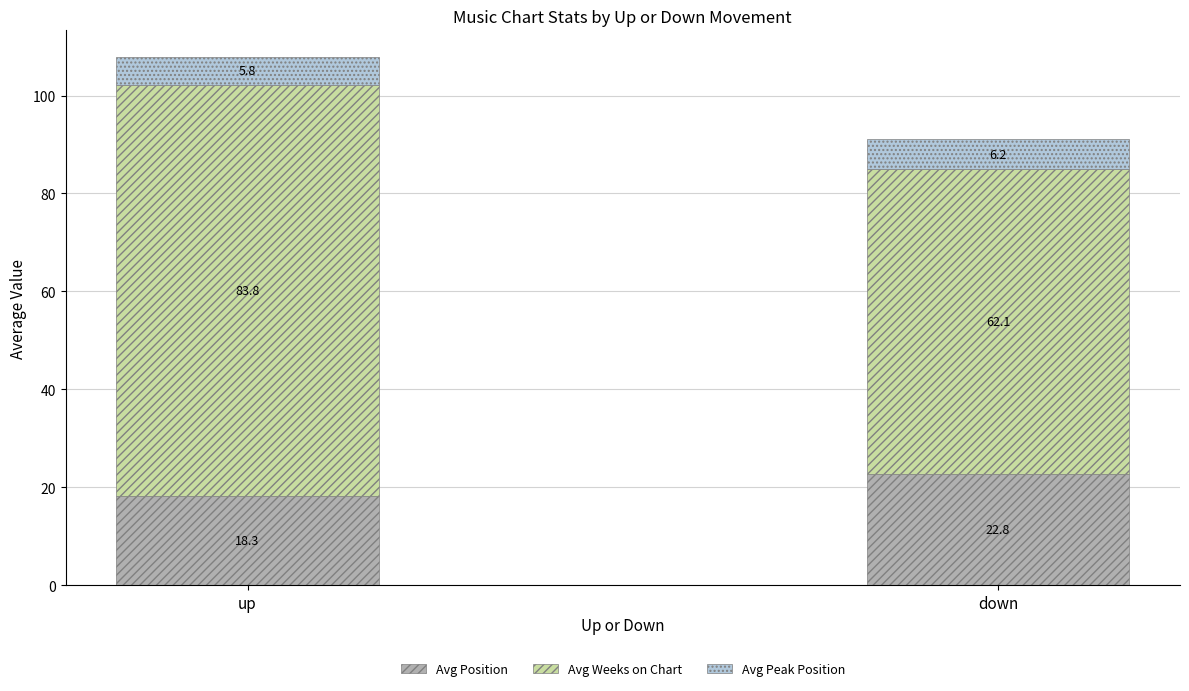

What is the difference between the Avg Position values at up and down?

4.5